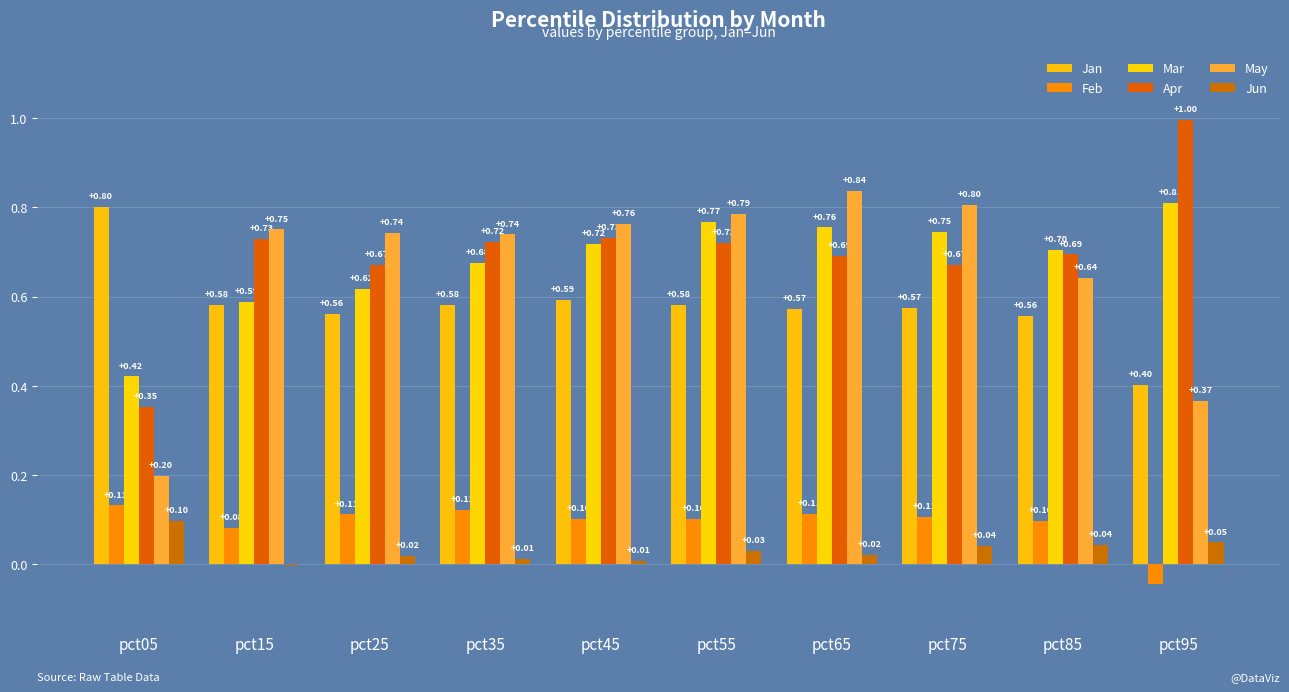

Which has a higher value, pct15 or pct75?

pct15